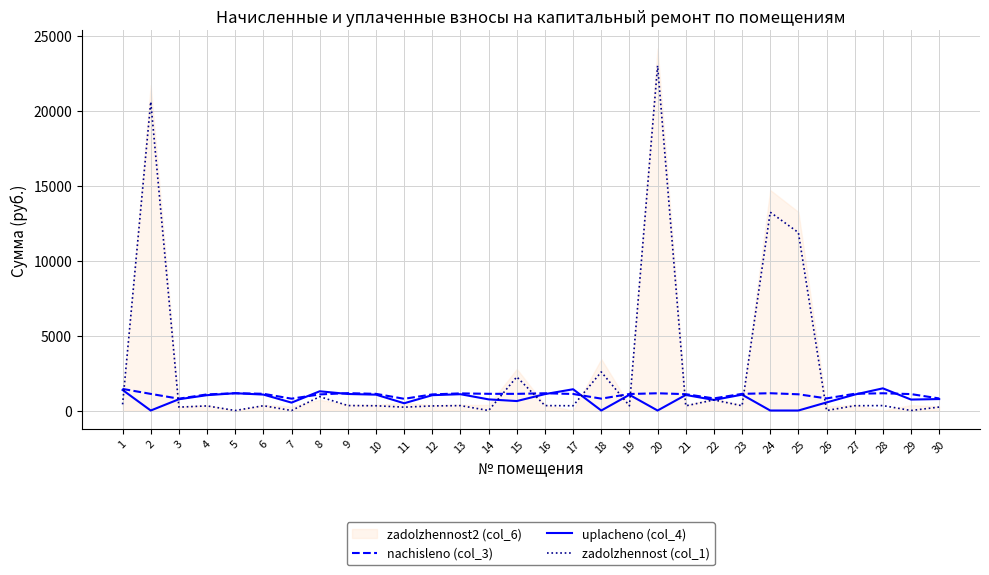

List the series in order of their peak value, highest first.

zadolzhennost (col_1), uplacheno (col_4), nachisleno (col_3)